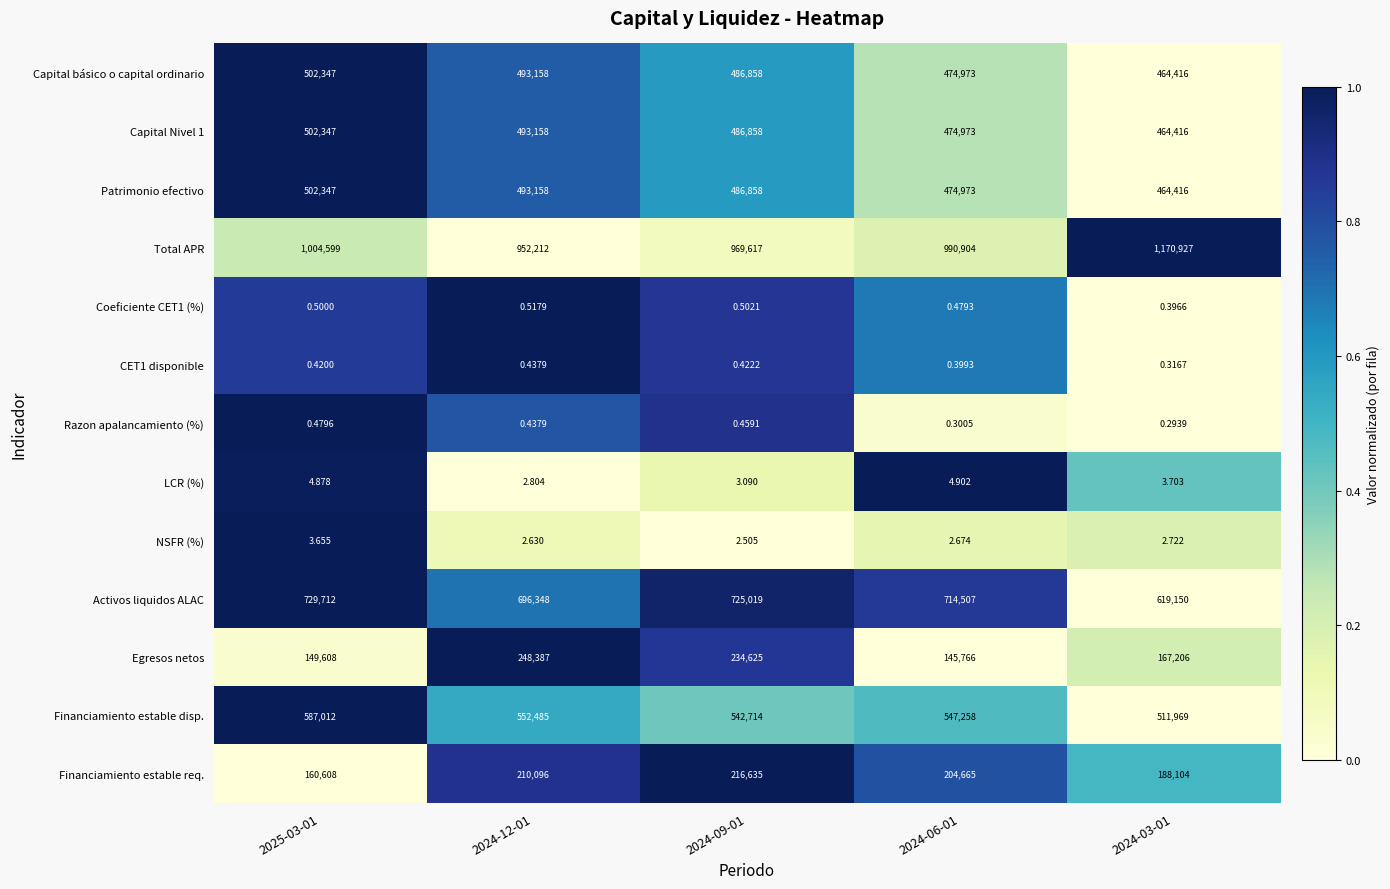

Count the number of data series in this chart.

13